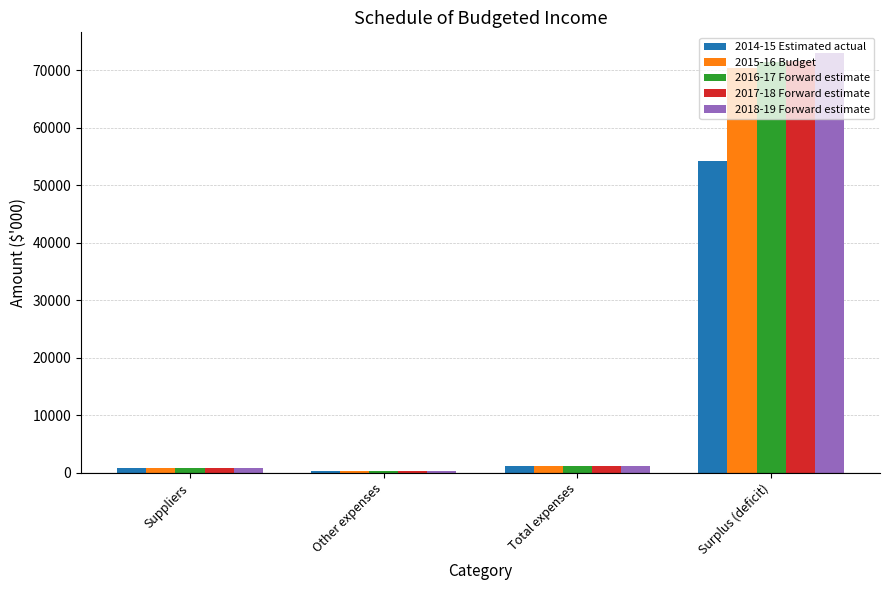

What is the label of the 2nd bar from the left?

Other expenses